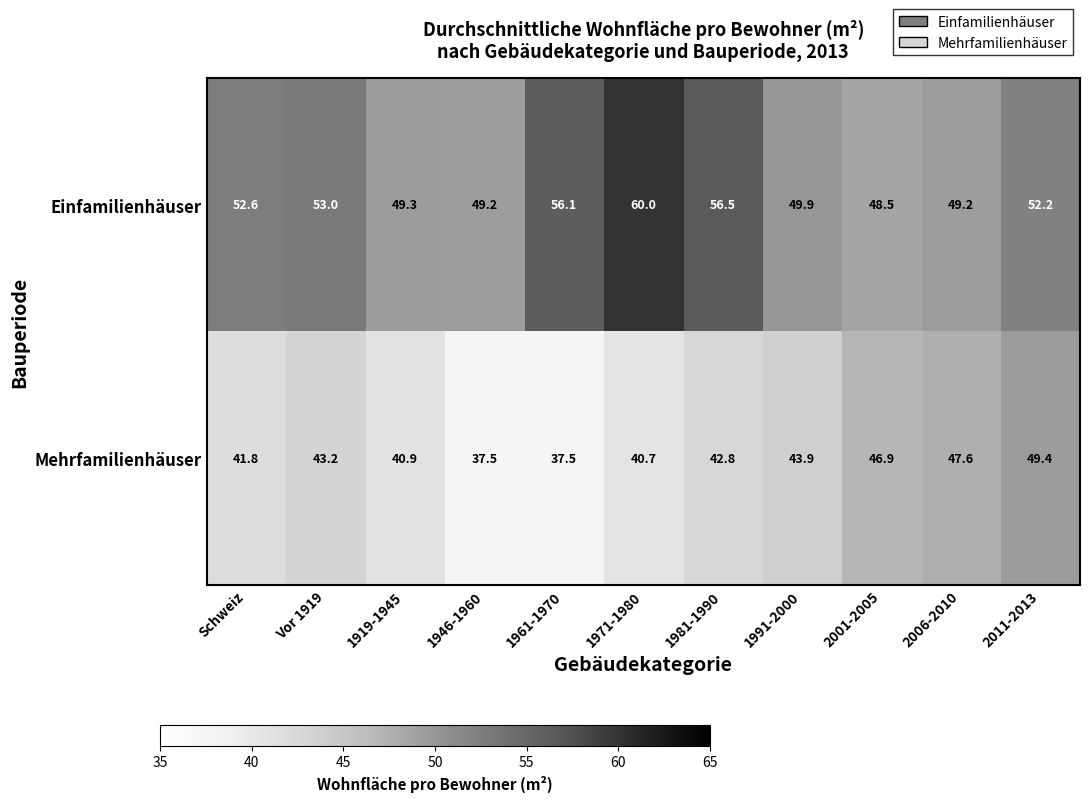

Which series has the largest total across all categories?

Einfamilienhäuser